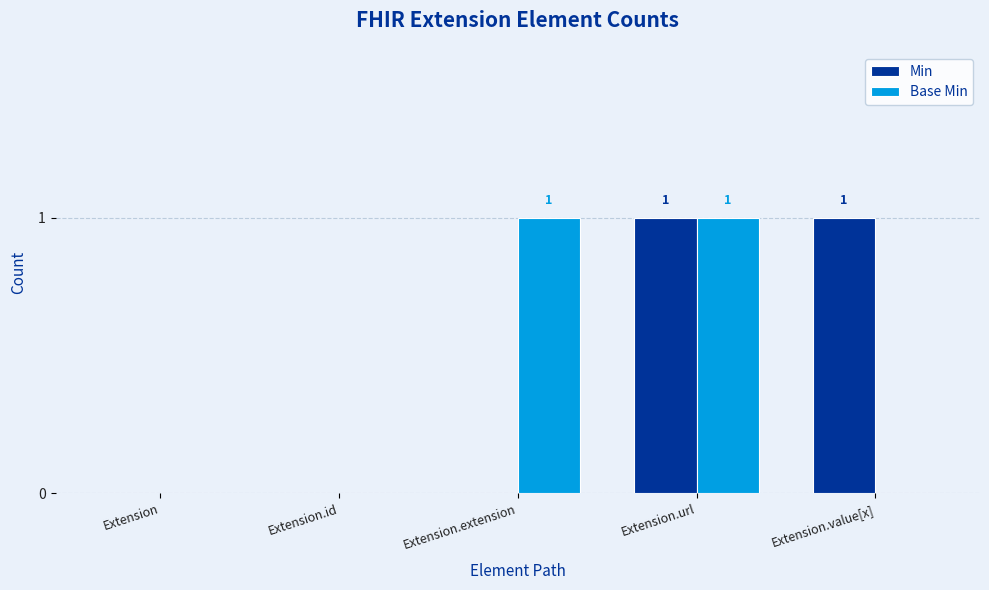

What is the sum of the Min values at Extension.value[x] and Extension.extension?

1